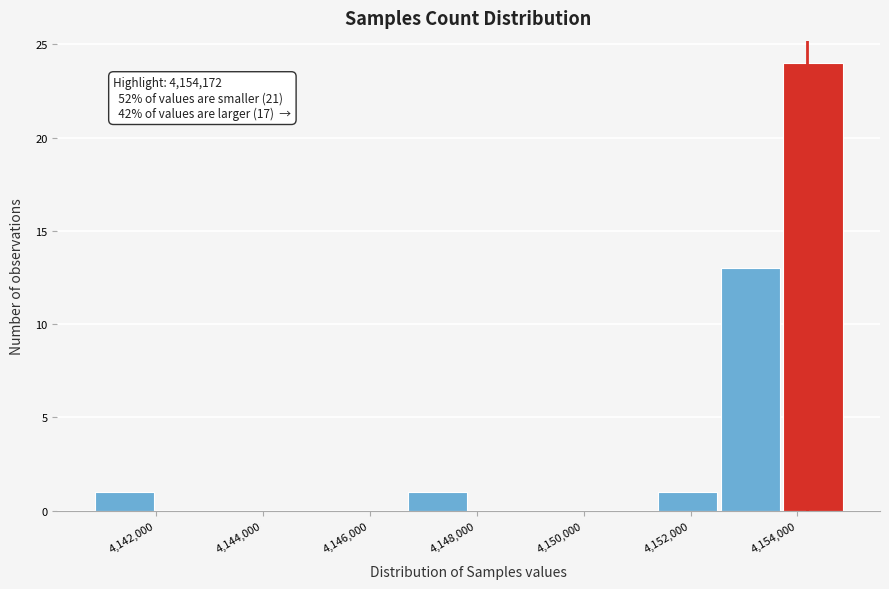

Which range on the x-axis has the tallest bar?

4153800 to 4155000